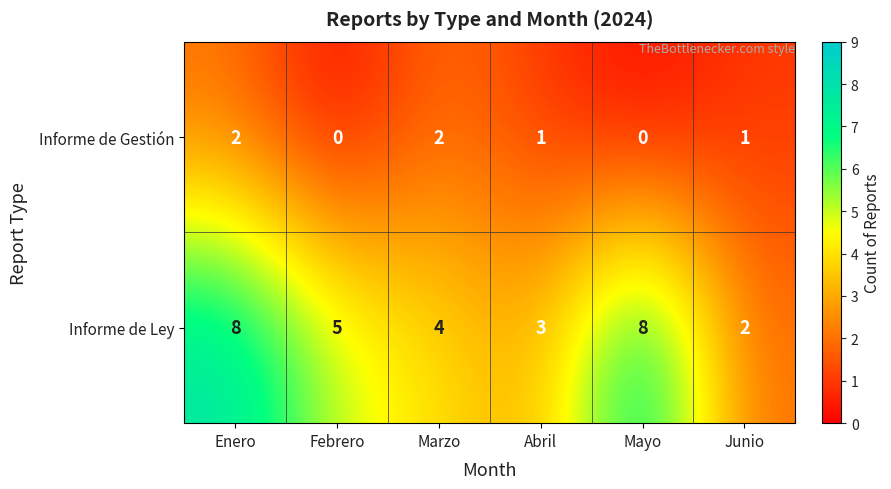

What is the sum of the Informe de Ley values at Mayo and Marzo?

12